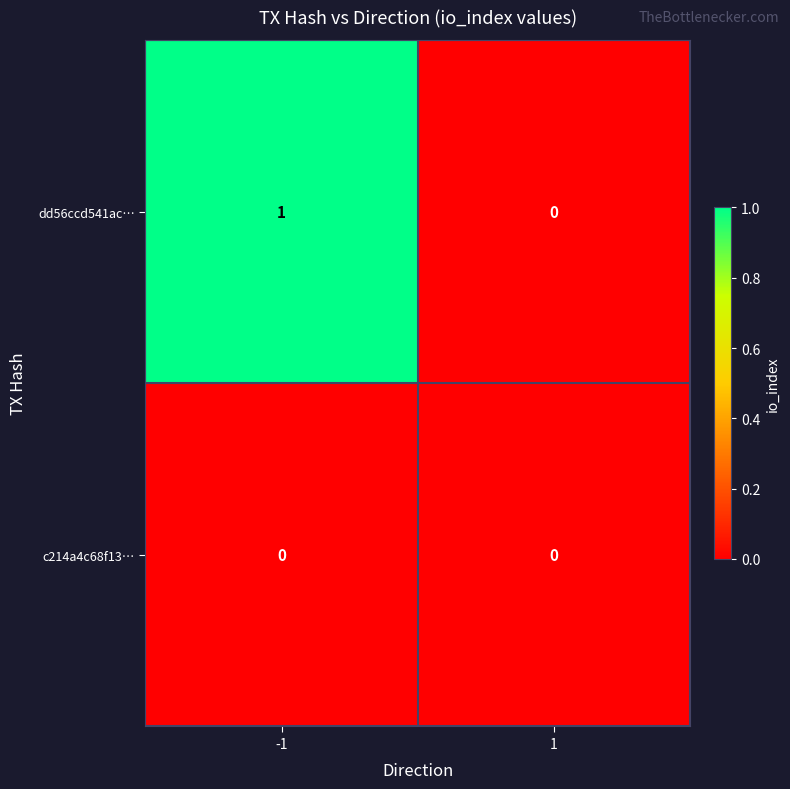

List the labels in order of dd56ccd541ac… value, largest first.

-1, 1